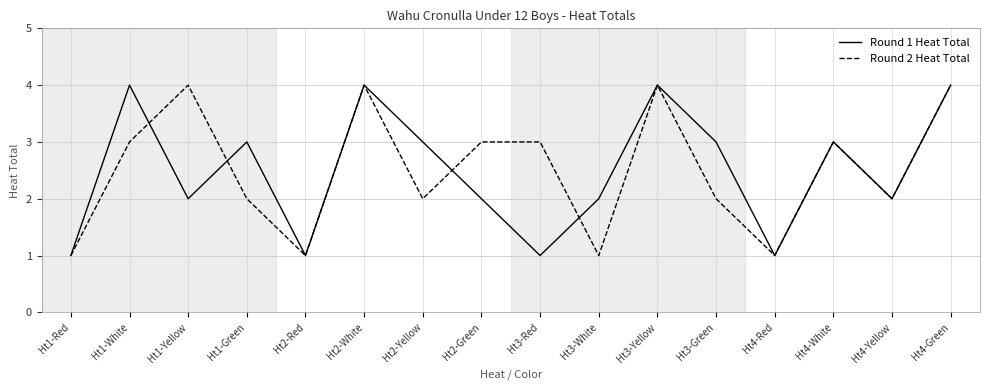

At which category does Round 1 Heat Total reach its first local valley?

Ht1-Yellow